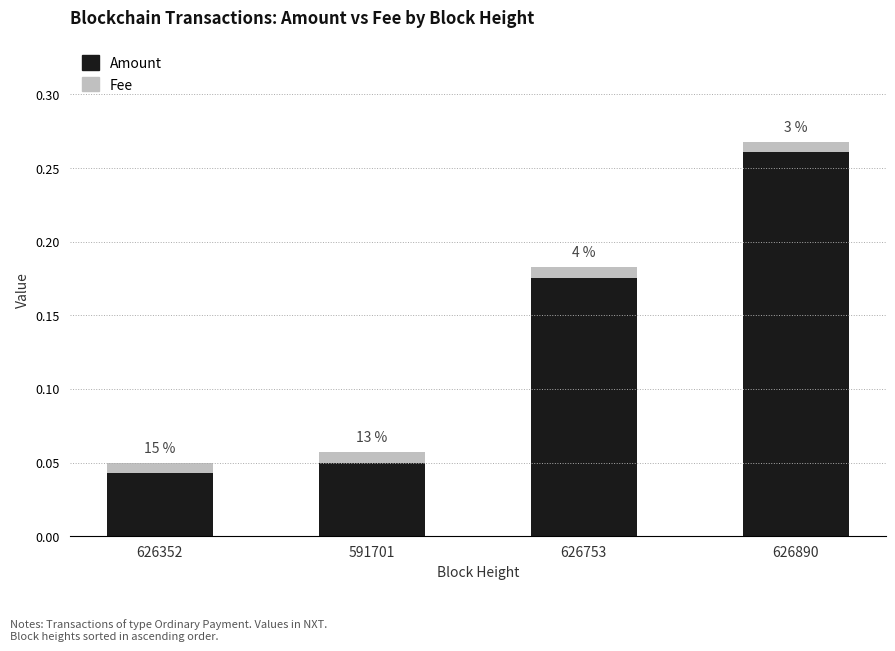

What is the label of the 2nd bar from the left?

591701